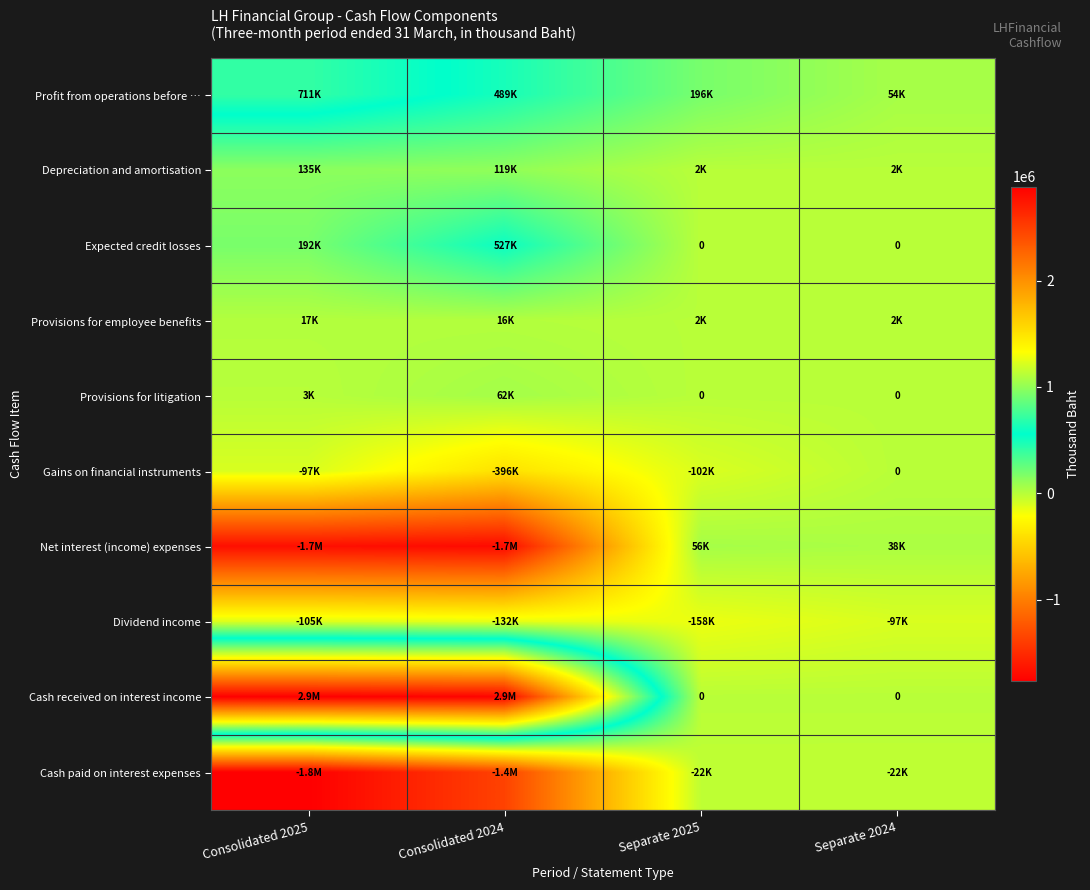

At which category is the sum across all series the highest?

Consolidated 2024